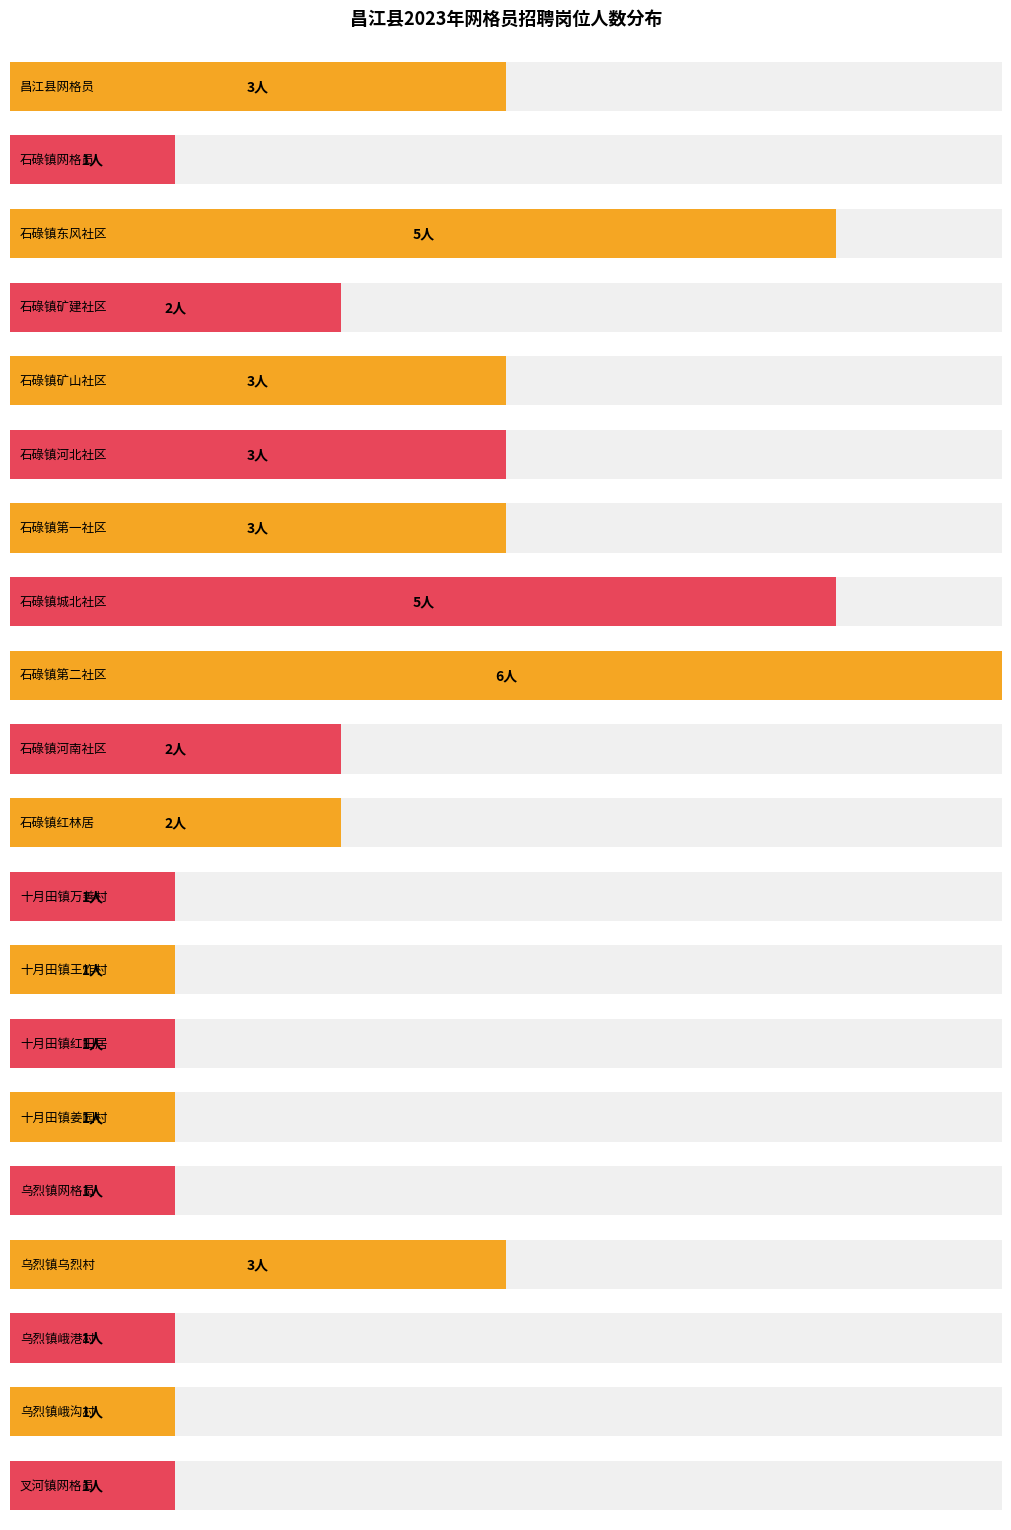

What is the greatest value displayed?

6